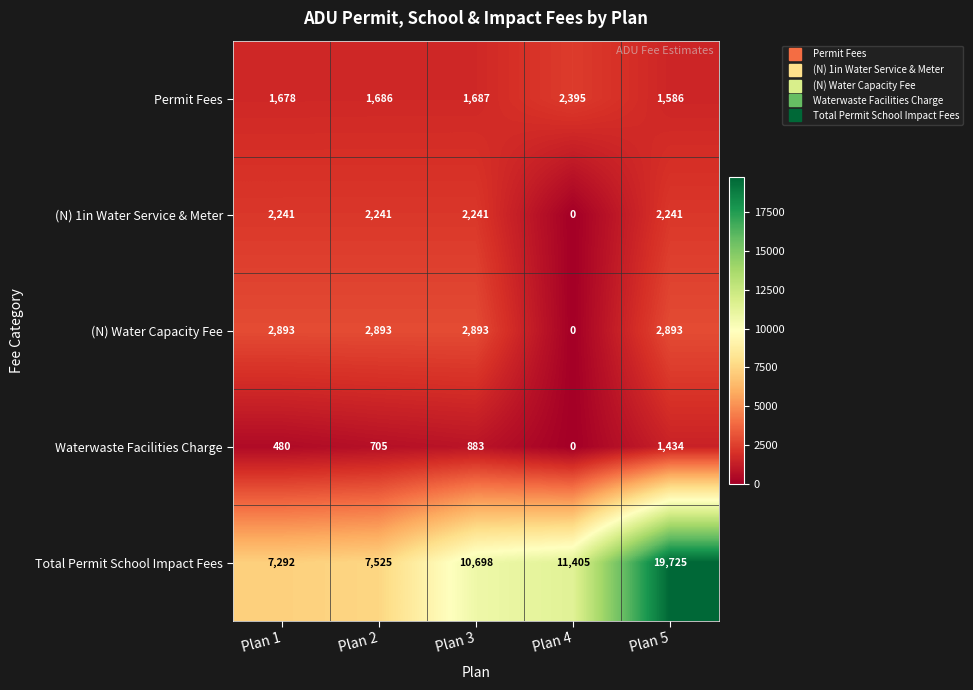

Which series has the largest range (max minus min)?

Total Permit School Impact Fees